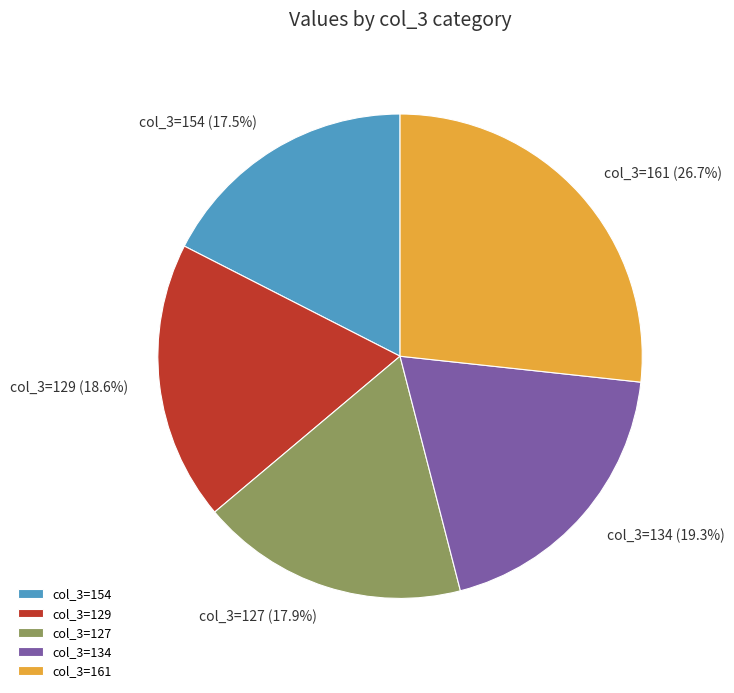

Count the number of slices in the pie.

5